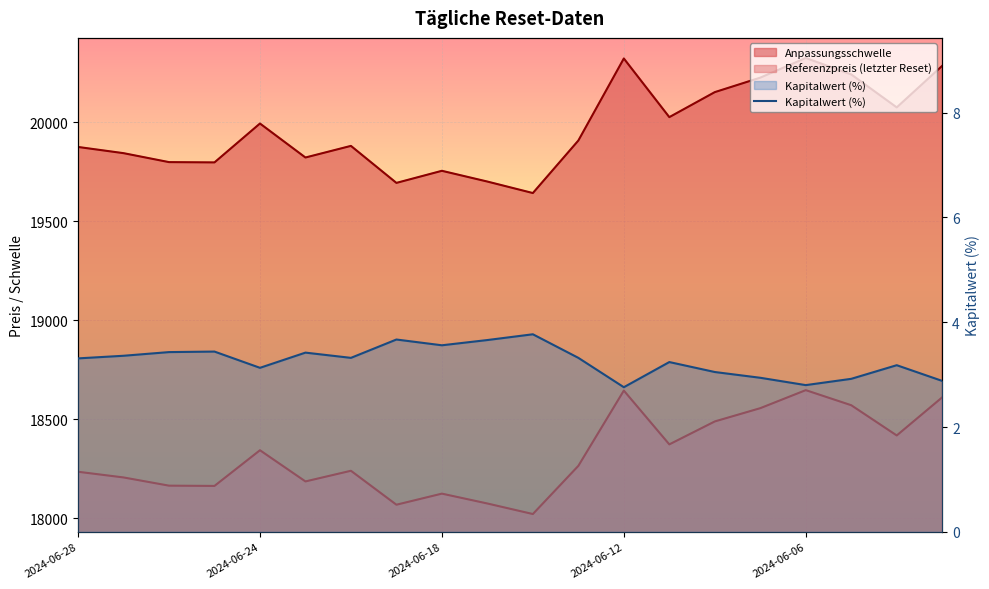

True or false: the data shows 4.2 at 13.

False